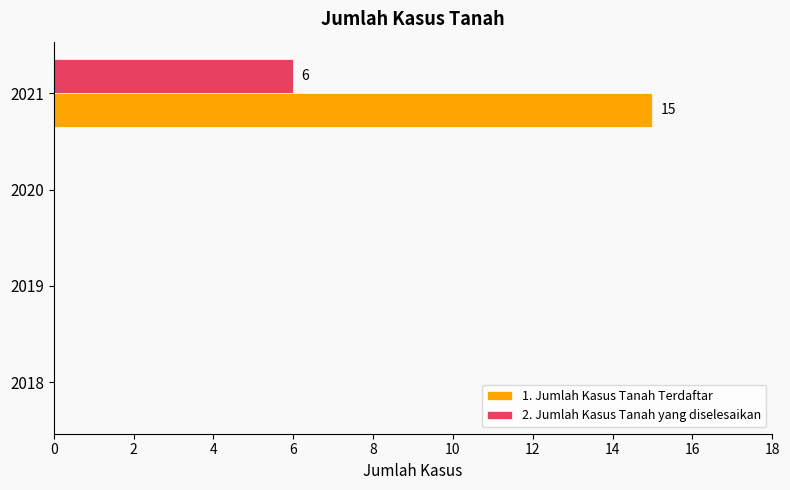

How many data points does each series have?

4